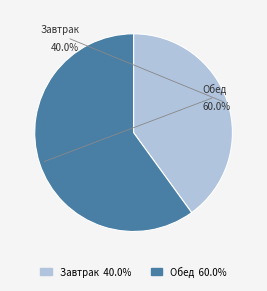

What percentage do Завтрак and Обед together represent?

100.0%